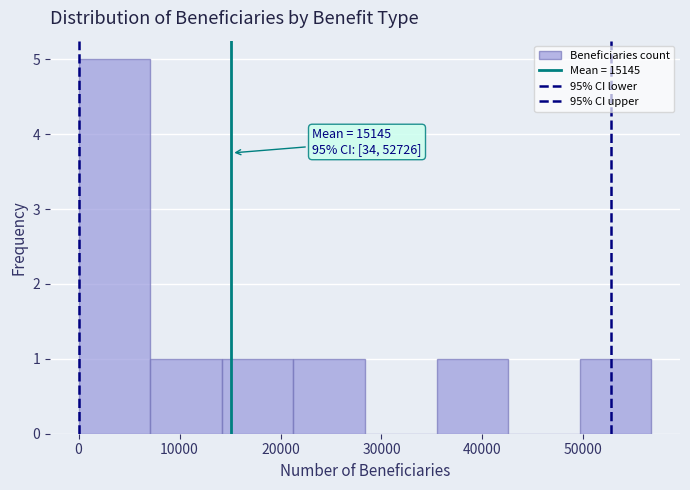

Over which range of the x-axis is the bar tallest?

0 to 7000